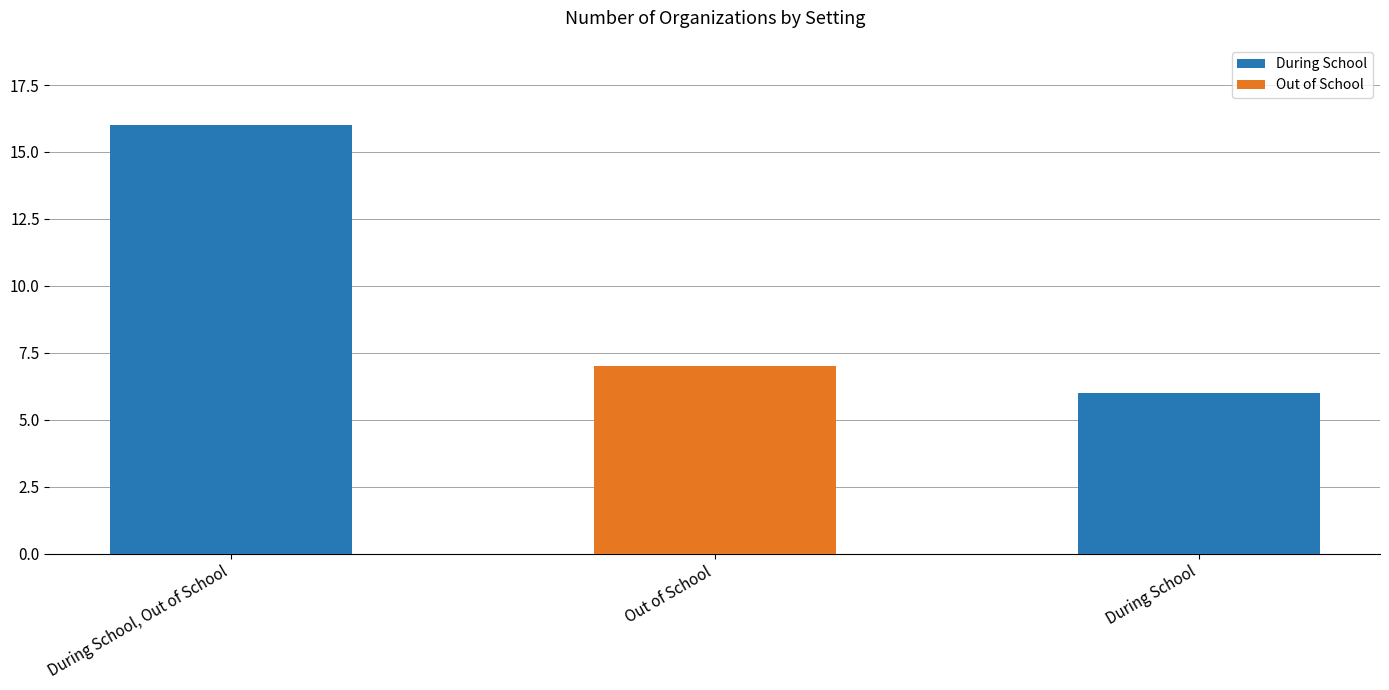

What is the sum of all values?

29